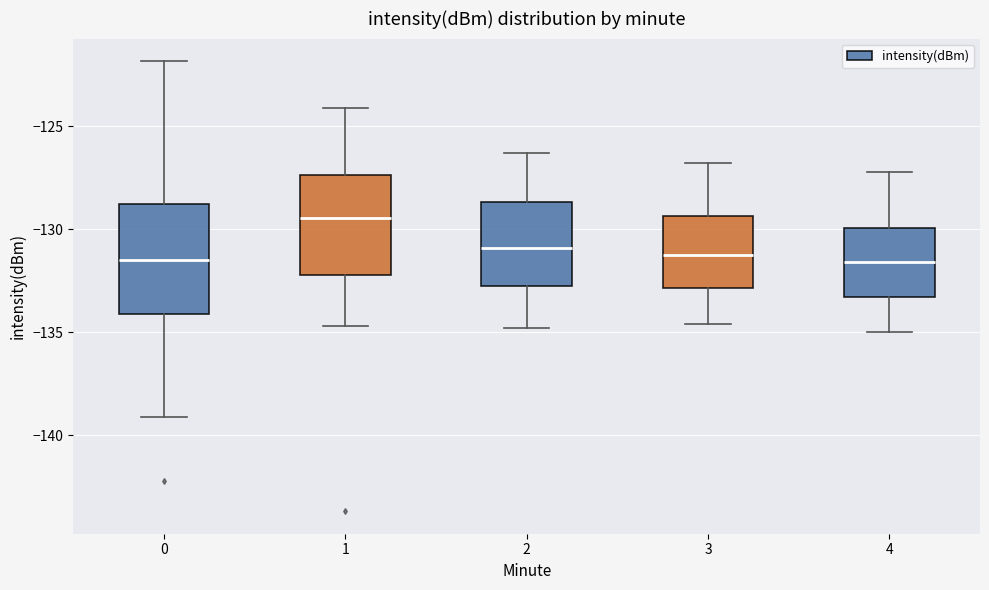

Reading left to right, read every box against the y-axis: the position of its median line, the range the box covers, and the ends of its whiskers. The values are not printed on the chart, so give them approximately, as read against the axis.

0: median -131.5, box -134.0 to -129.0, whiskers -139.0 to -122.0
1: median -129.5, box -132.0 to -127.5, whiskers -134.5 to -124.0
2: median -131.0, box -133.0 to -128.5, whiskers -135.0 to -126.5
3: median -131.0, box -133.0 to -129.5, whiskers -134.5 to -127.0
4: median -131.5, box -133.5 to -130.0, whiskers -135.0 to -127.0